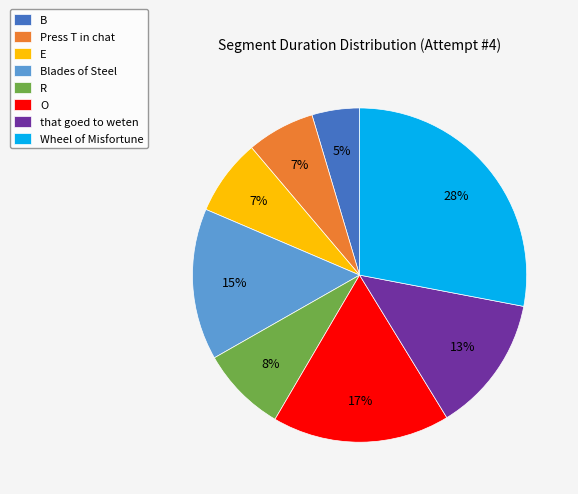

To the nearest percent, what portion does Wheel of Misfortune represent?

28%